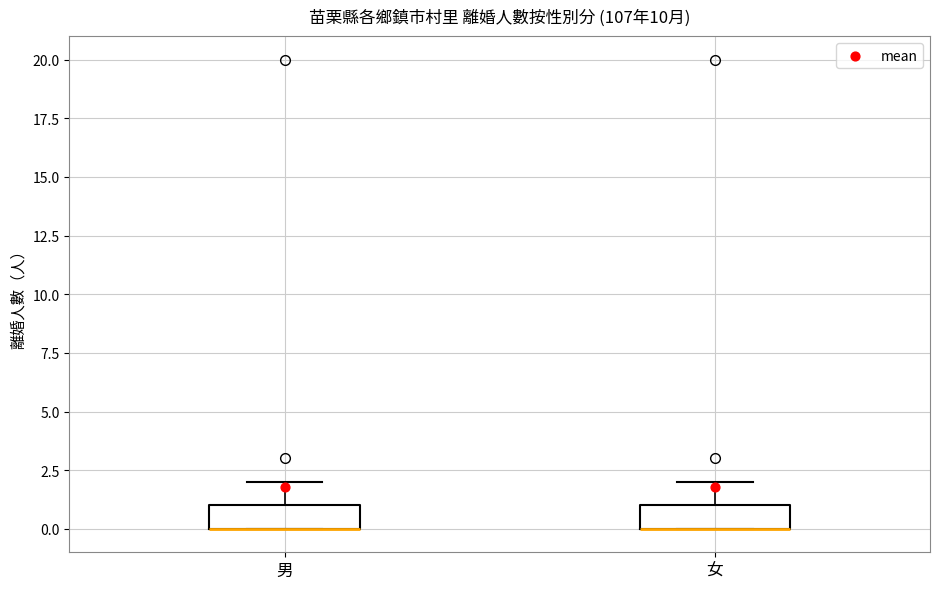

Reading left to right, transcribe this box plot: for each box, give where its median line is, the range the box spans, and where its two whiskers end, as read against the y-axis. The values are not printed on the chart, so give them approximately, as read against the axis.

男: median 0 (drawn on the box's lower edge), box 0 to 1, whiskers 0 to 2
女: median 0 (drawn on the box's lower edge), box 0 to 1, whiskers 0 to 2